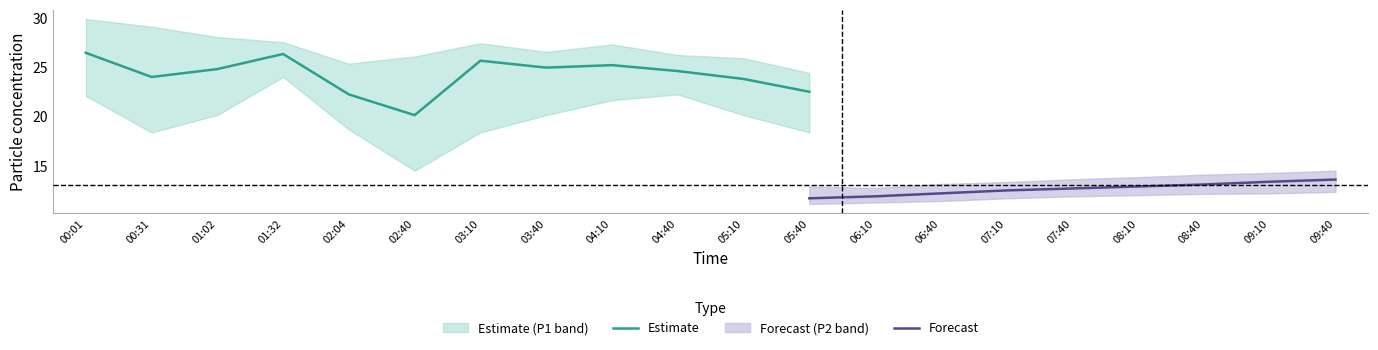

Which category has the lowest value in the Estimate series?

02:40